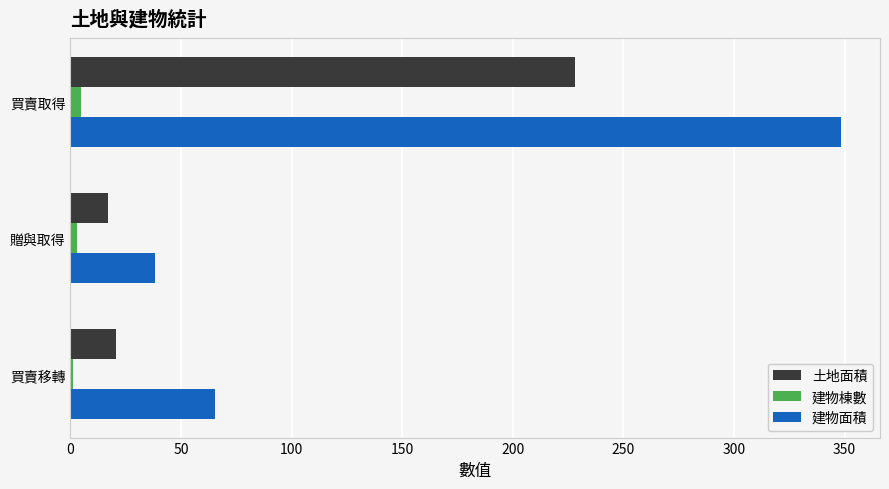

Which series changed the most between 買賣取得 and 贈與取得?

建物面積